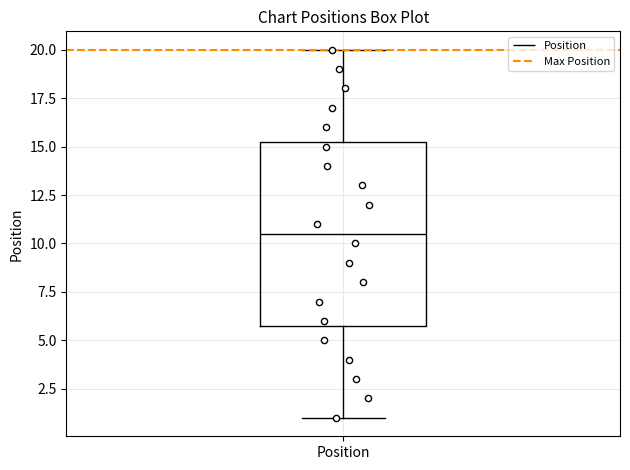

Where does the lower whisker of the box for Position end on the y-axis? The values are not printed on the chart, so give them approximately, as read against the axis.

1.0